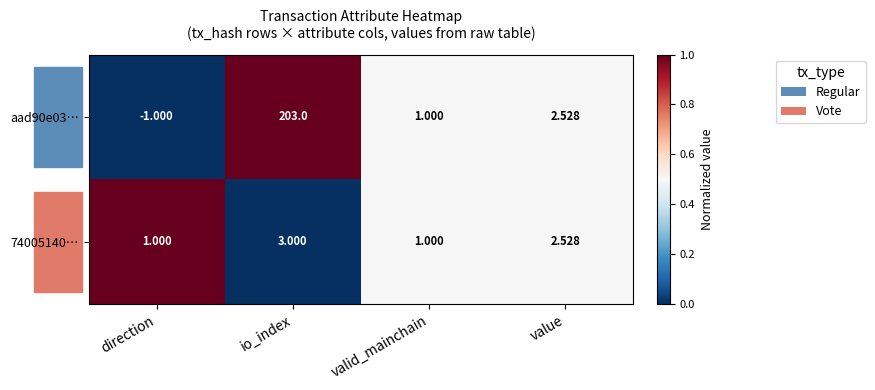

At which label does 74005140… reach its peak?

io_index